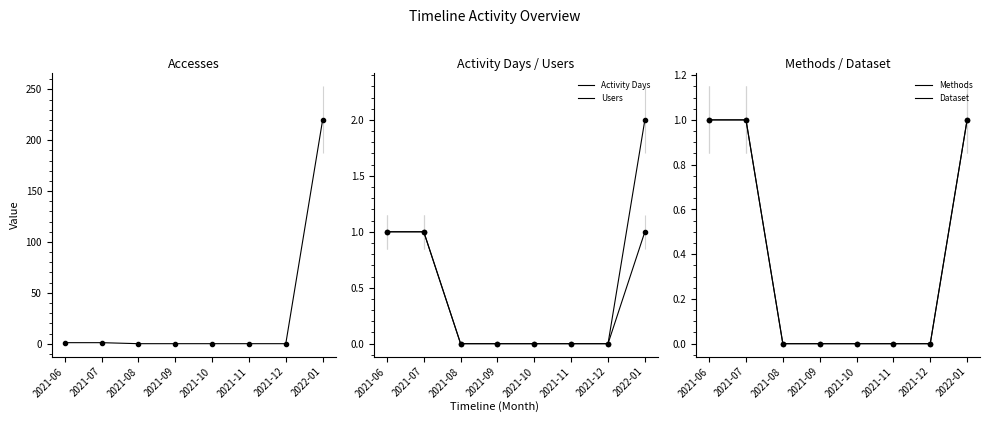

At 2021-06, list the series in order from smallest to largest.

Accesses, Activity Days, Users, Methods, Dataset